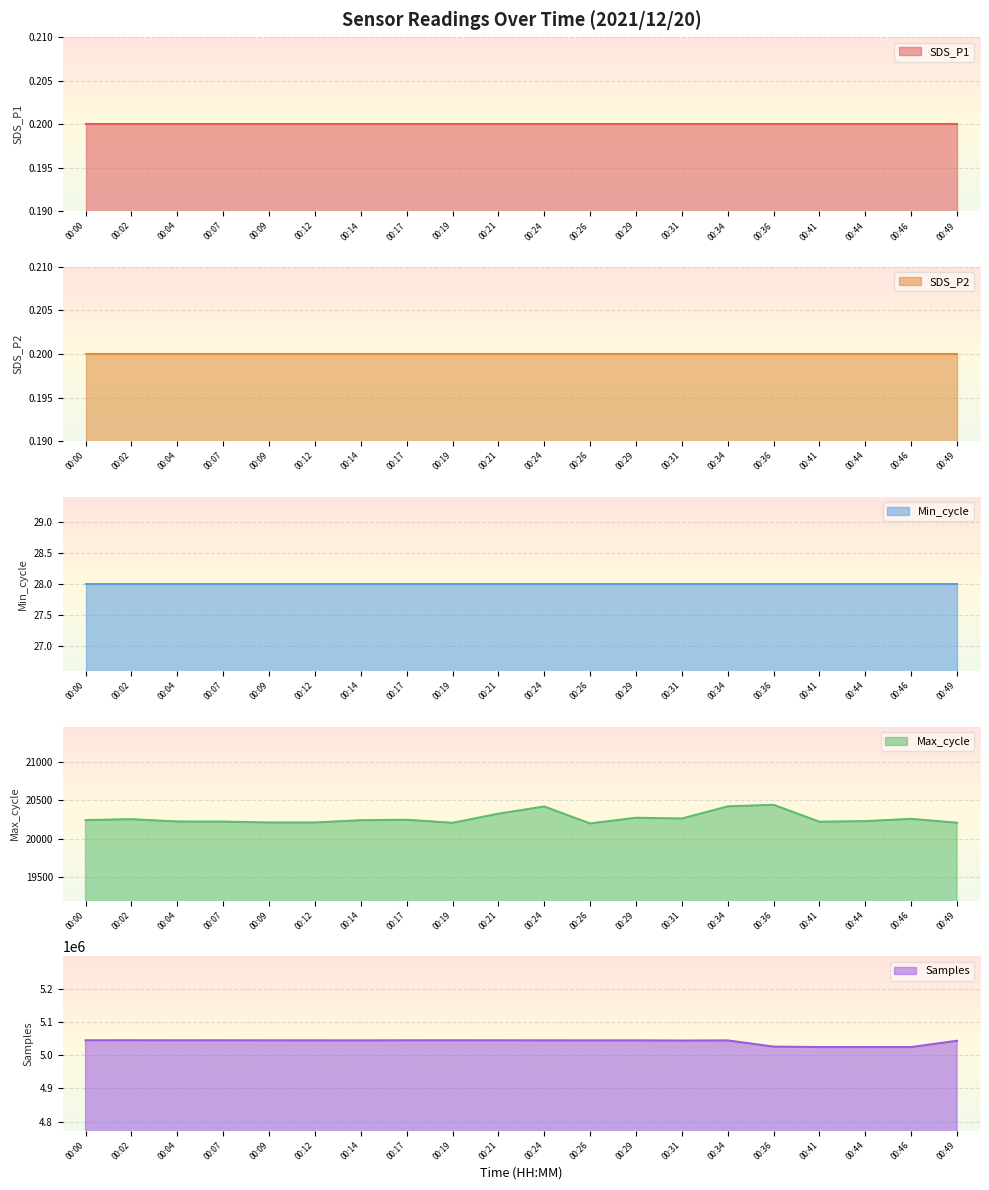

Where is the first local minimum for Max_cycle?

00:19